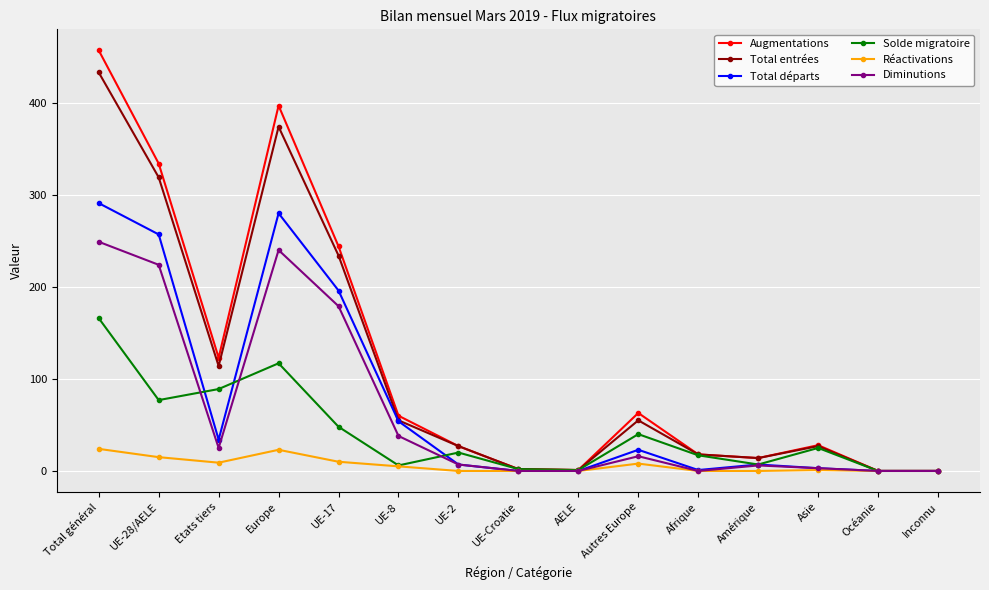

What is the spread (max minus min) of values at UE-Croatie?

2